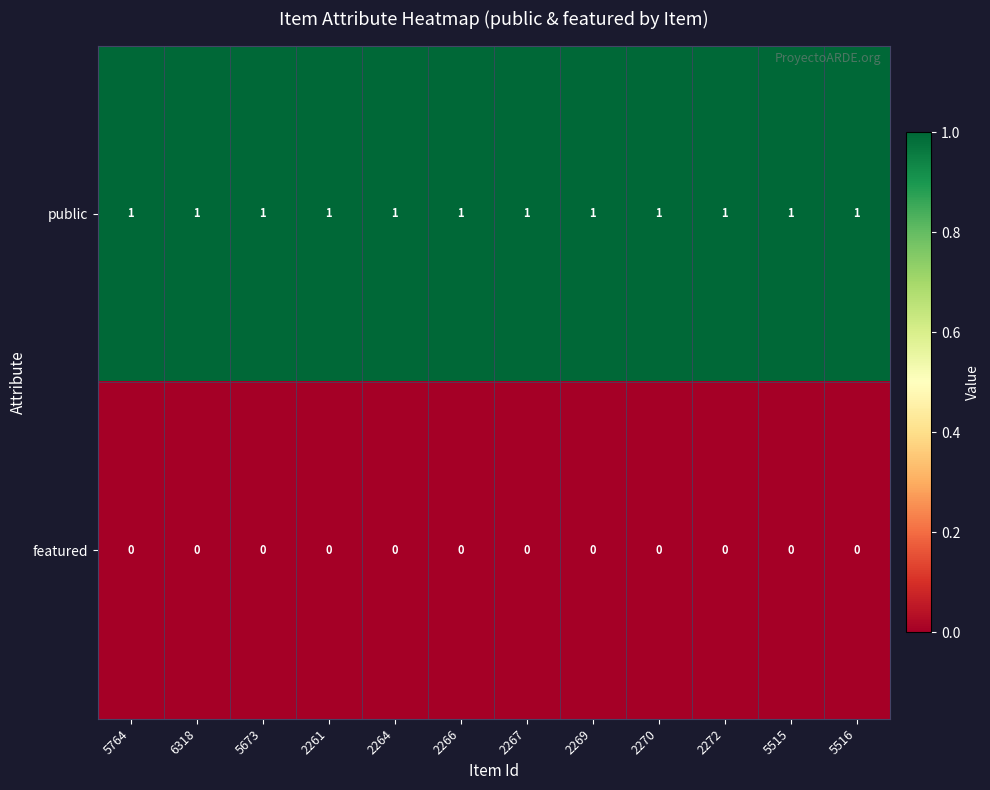

List the series in order of their peak value, lowest first.

featured, public